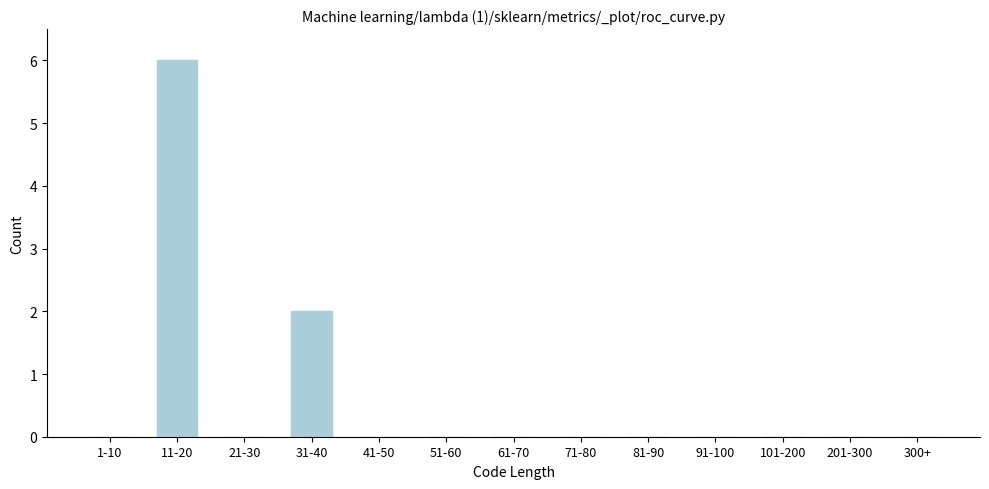

Reading left to right, transcribe all the data shown in this chart.

1-10=0	11-20=6	21-30=0	31-40=2	41-50=0	51-60=0	61-70=0	71-80=0	81-90=0	91-100=0	101-200=0	201-300=0	300+=0